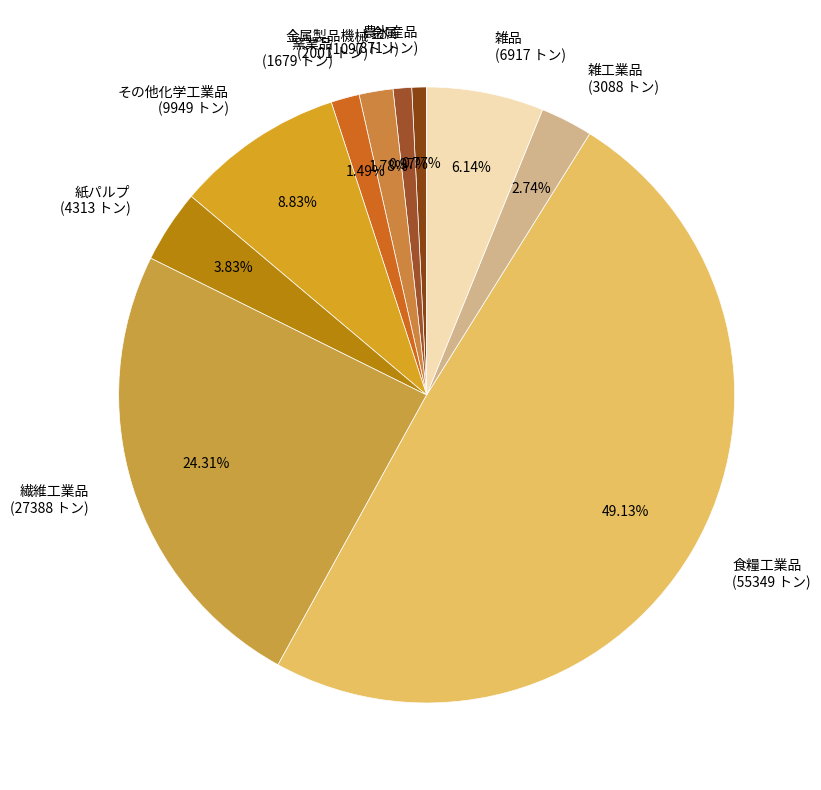

Combined, do 農水産品 (871 トン) and 窯業品 (1679 トン) account for over 50%?

No